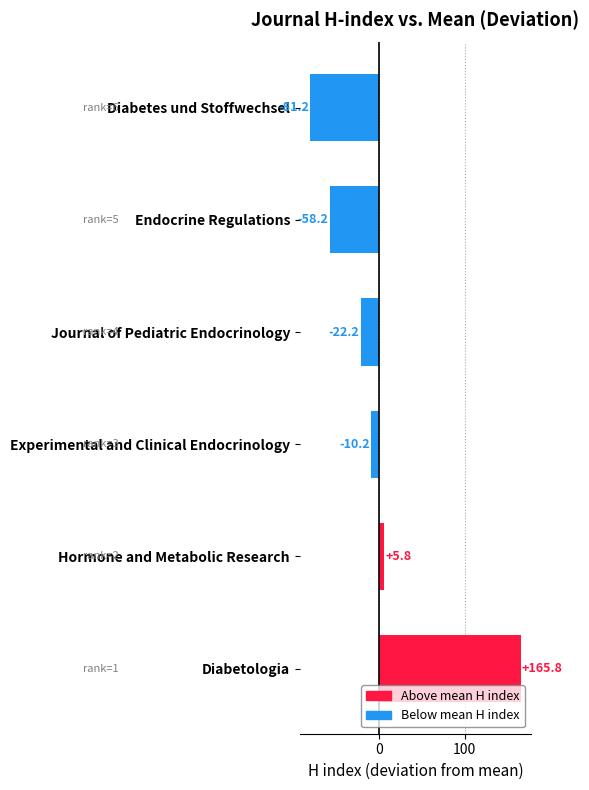

What is the value of the 3rd bar from the top?

-22.2